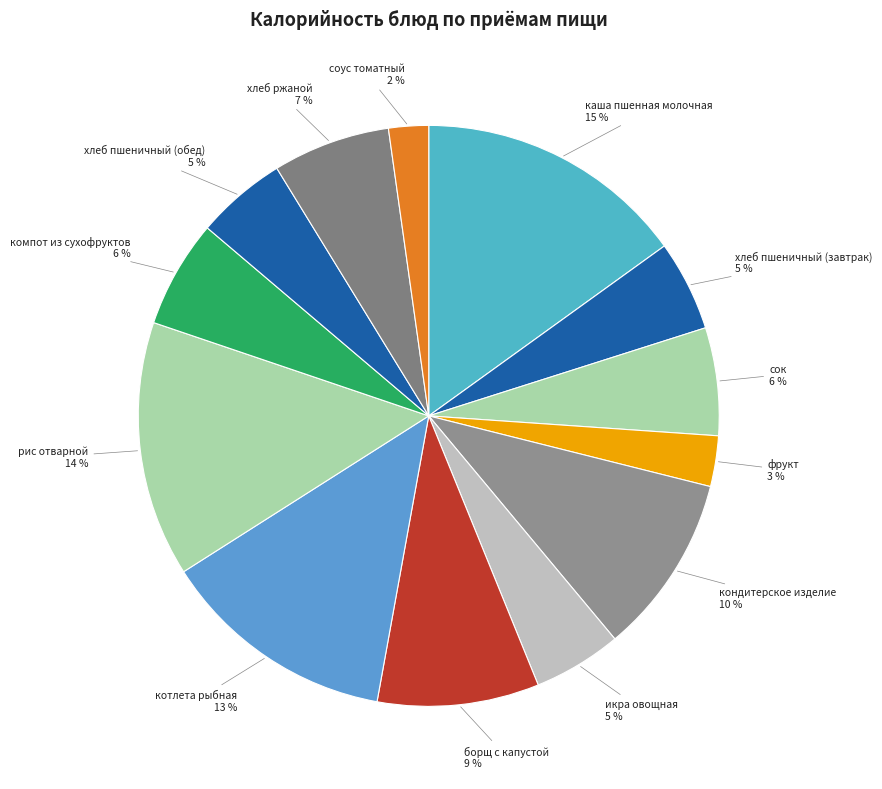

To the nearest percent, what is the average slice percentage?

8%